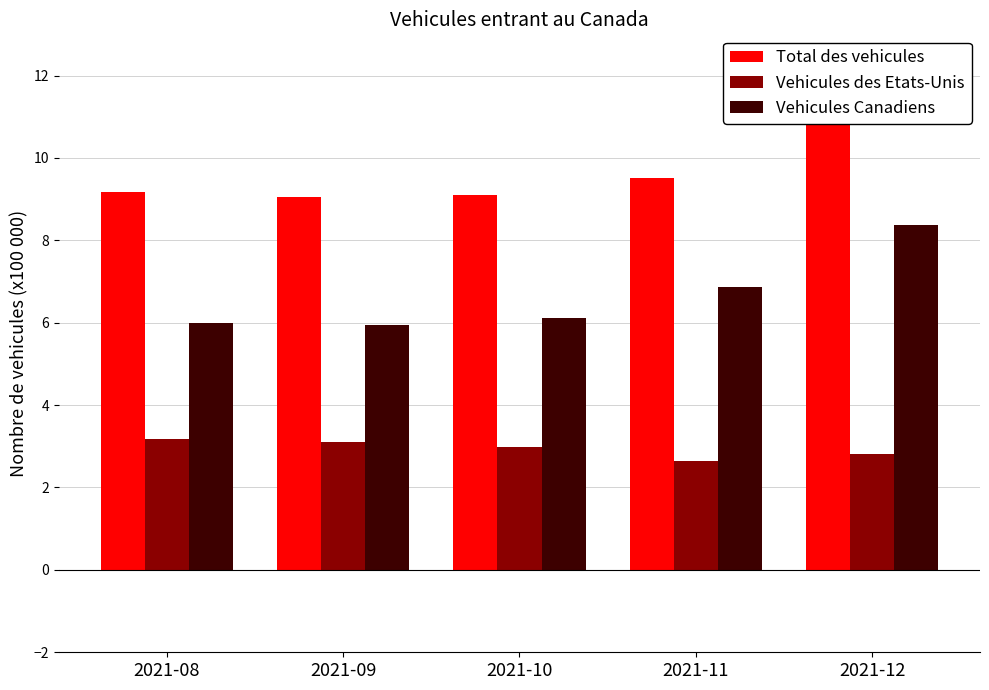

Rank the series at 2021-09 from lowest to highest value.

Vehicules des Etats-Unis, Vehicules Canadiens, Total des vehicules